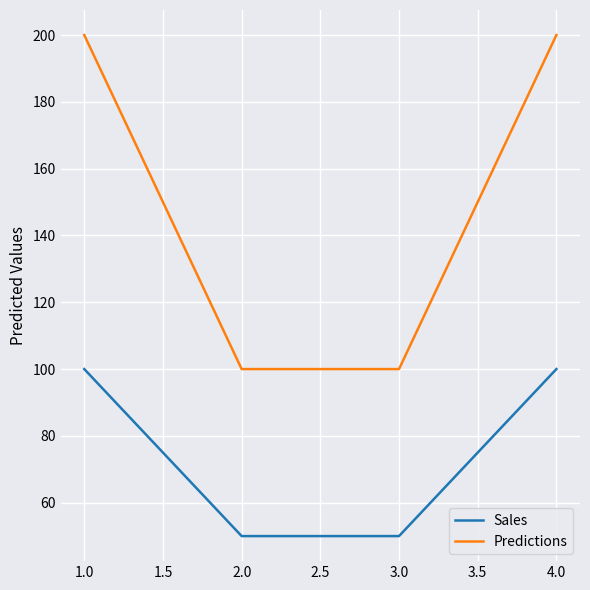

The value of Sales at 1.0 is 152. True or false?

False